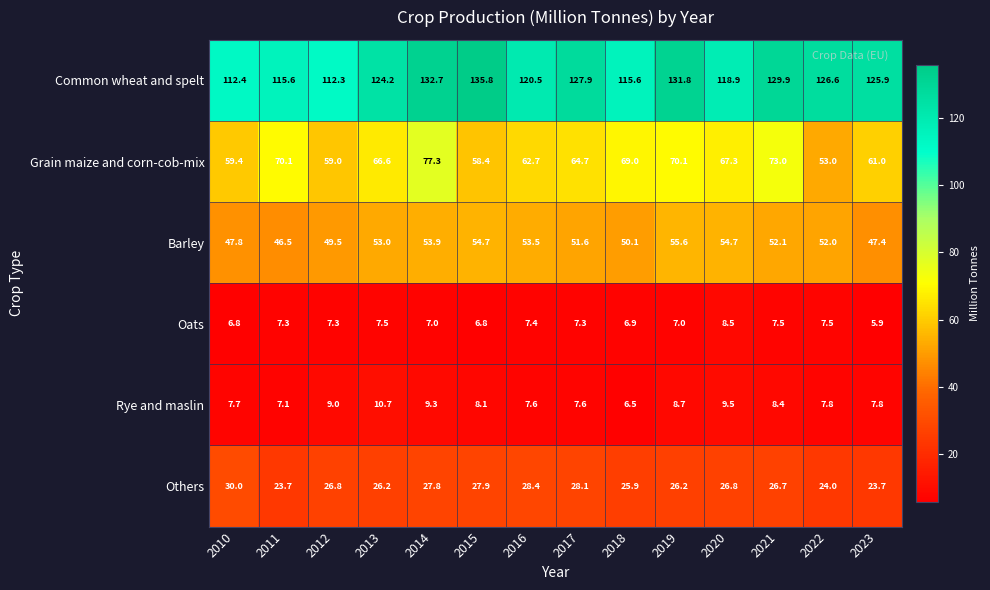

True or false: Barley has a value of 26.9 at 2020.

False